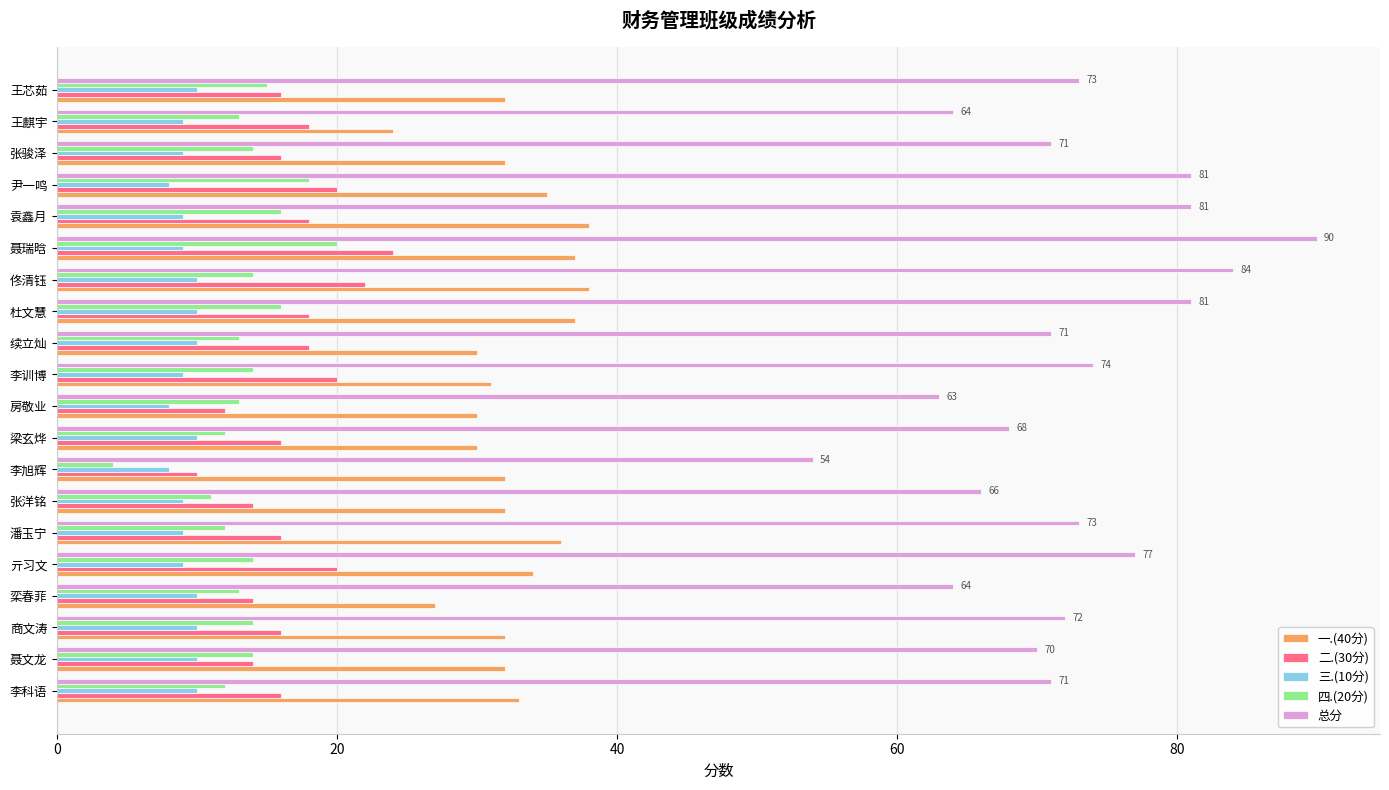

List the series in order of their peak value, lowest first.

三.(10分), 四.(20分), 二.(30分), 一.(40分), 总分